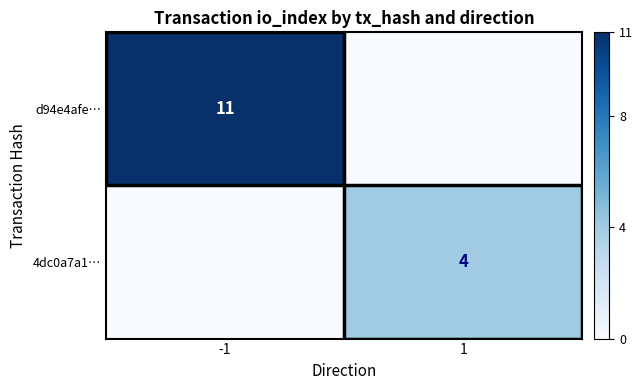

Is the value of 4dc0a7a1… at 1 greater than the value of d94e4afe… at -1?

No